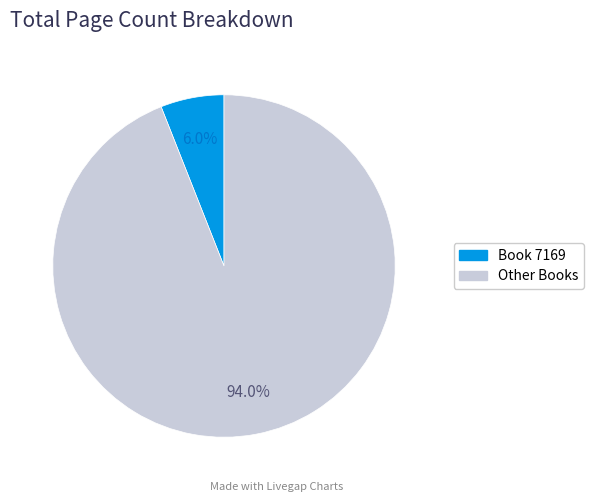

Is there a majority slice in this chart?

Yes